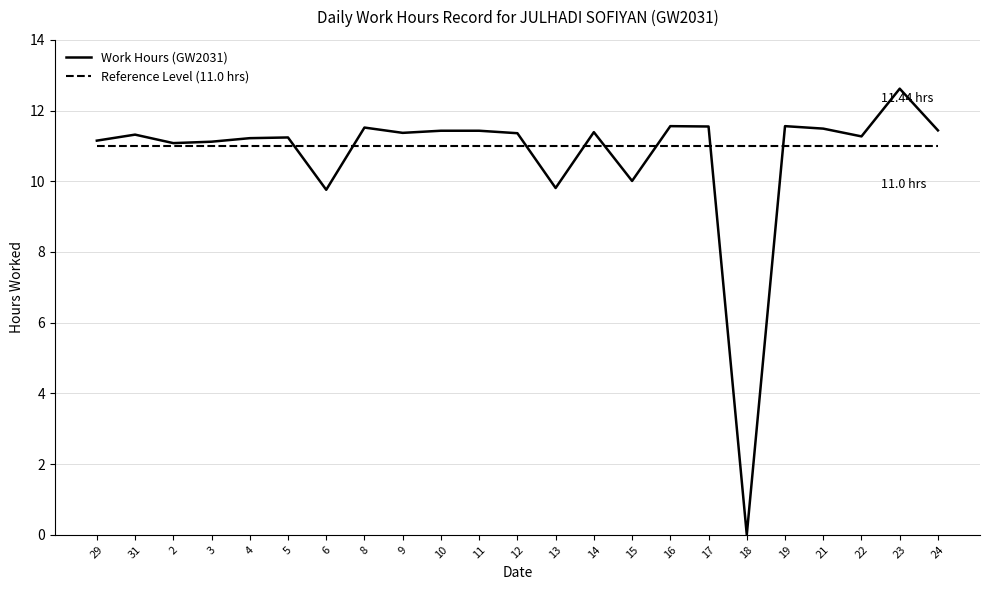

How many values in the Work Hours (GW2031) series are below 11?

4